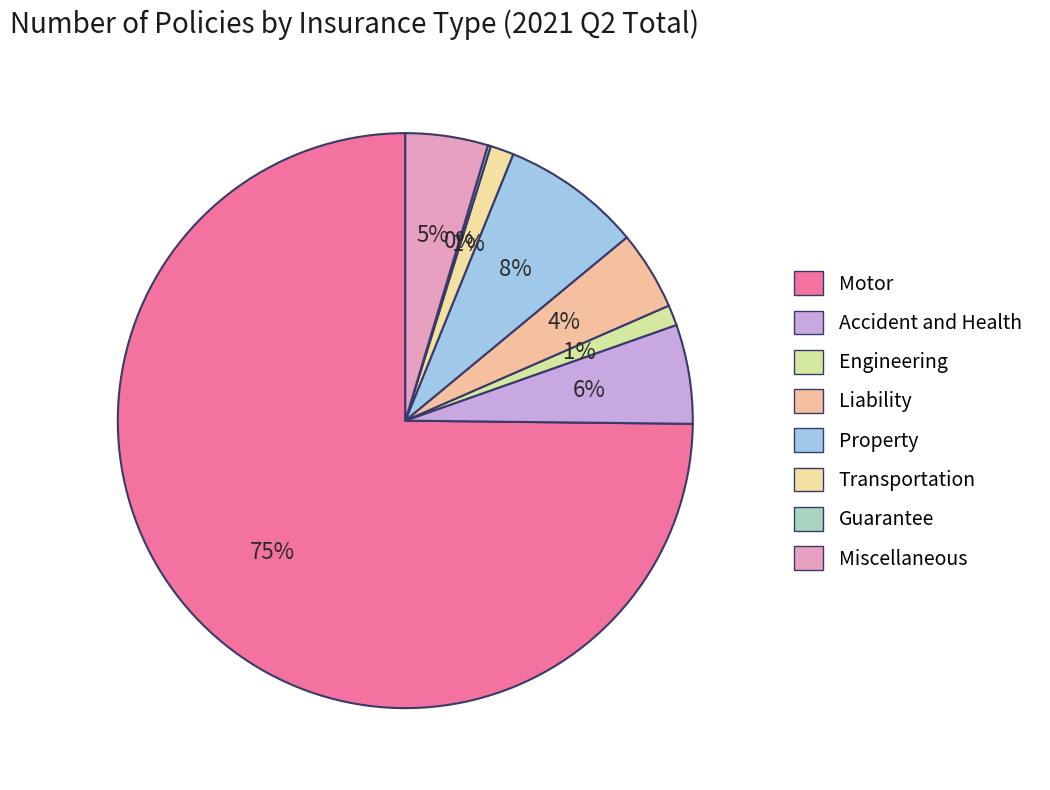

Is Motor the majority of the pie?

Yes